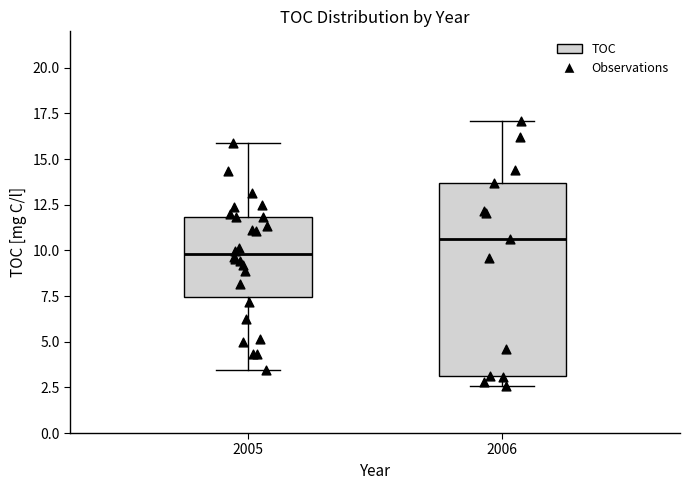

Comparing the boxes themselves (not the whiskers), which one is the tallest?

2006